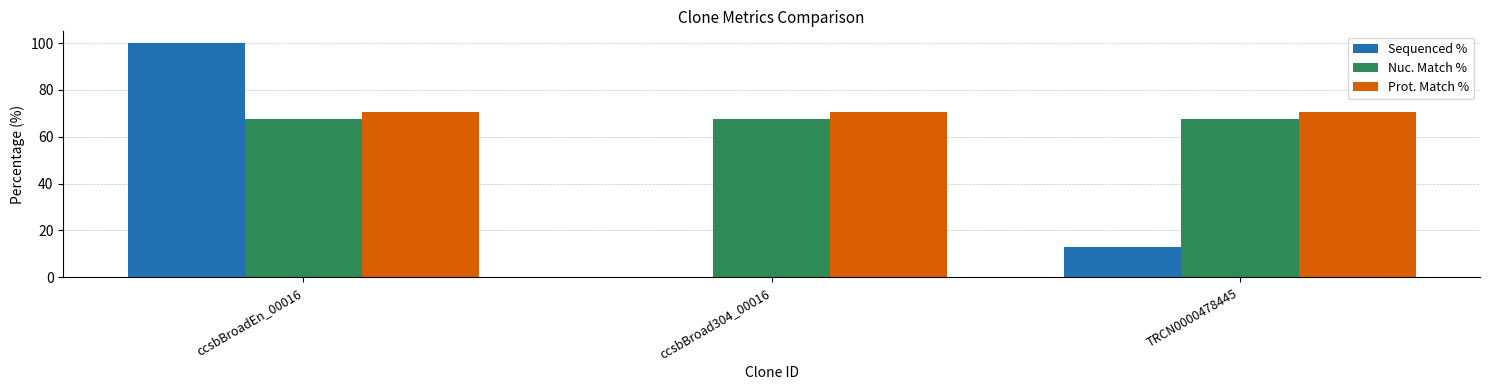

Between ccsbBroadEn_00016 and TRCN0000478445, which series saw the biggest shift?

Sequenced %